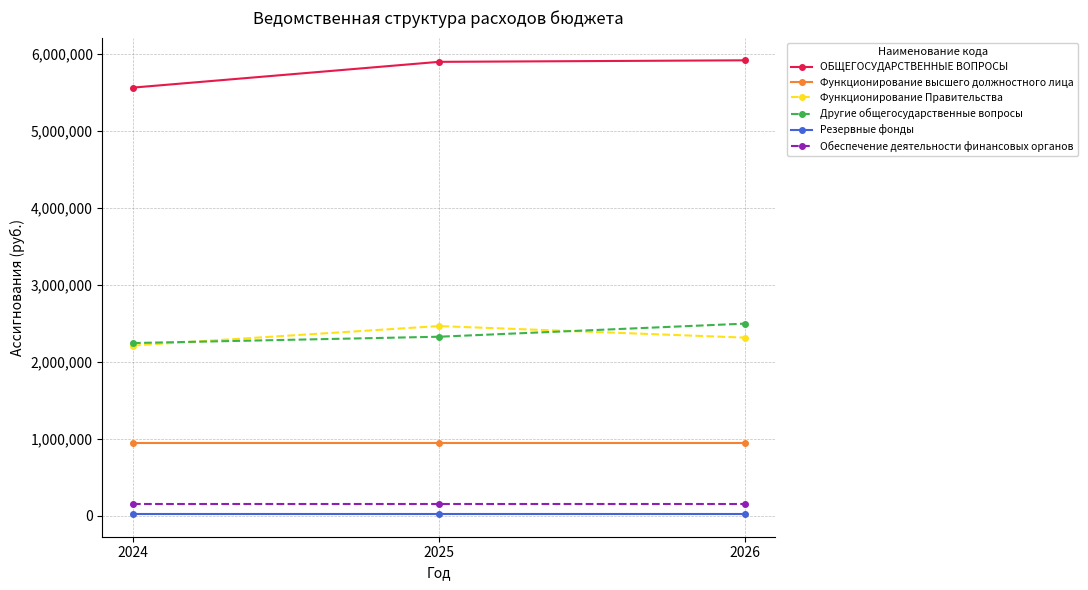

What value does the Другие общегосударственные вопросы series have at 2024, to the nearest 50?

2242350